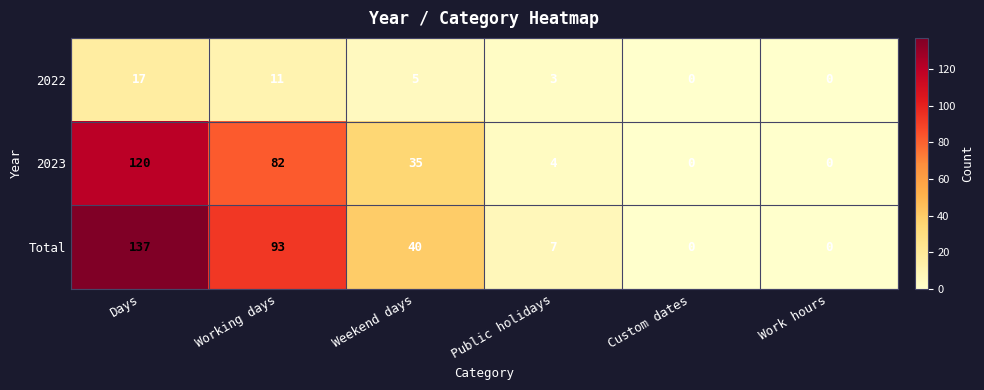

How many data points does each series have?

6